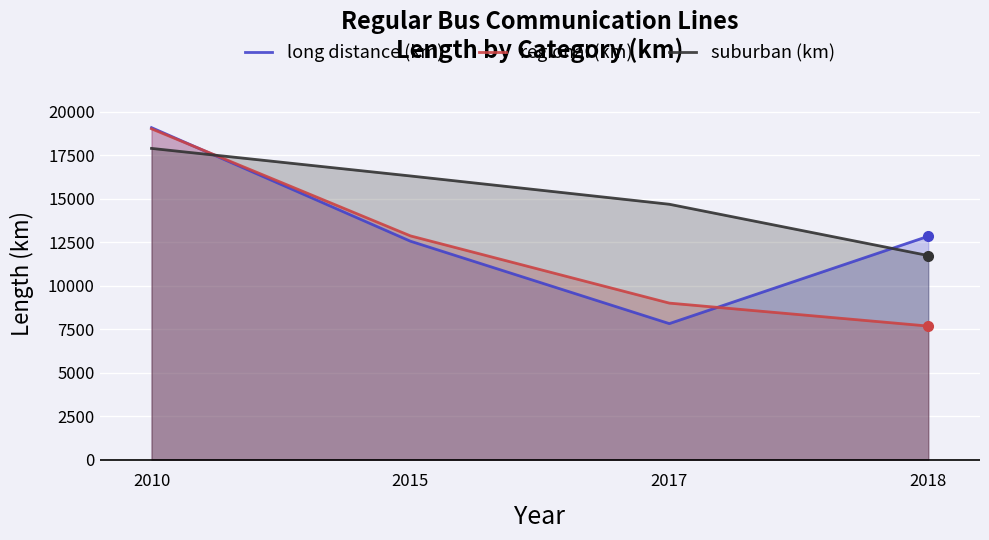

How many regional (km) values are between 9002 and 19031?

3